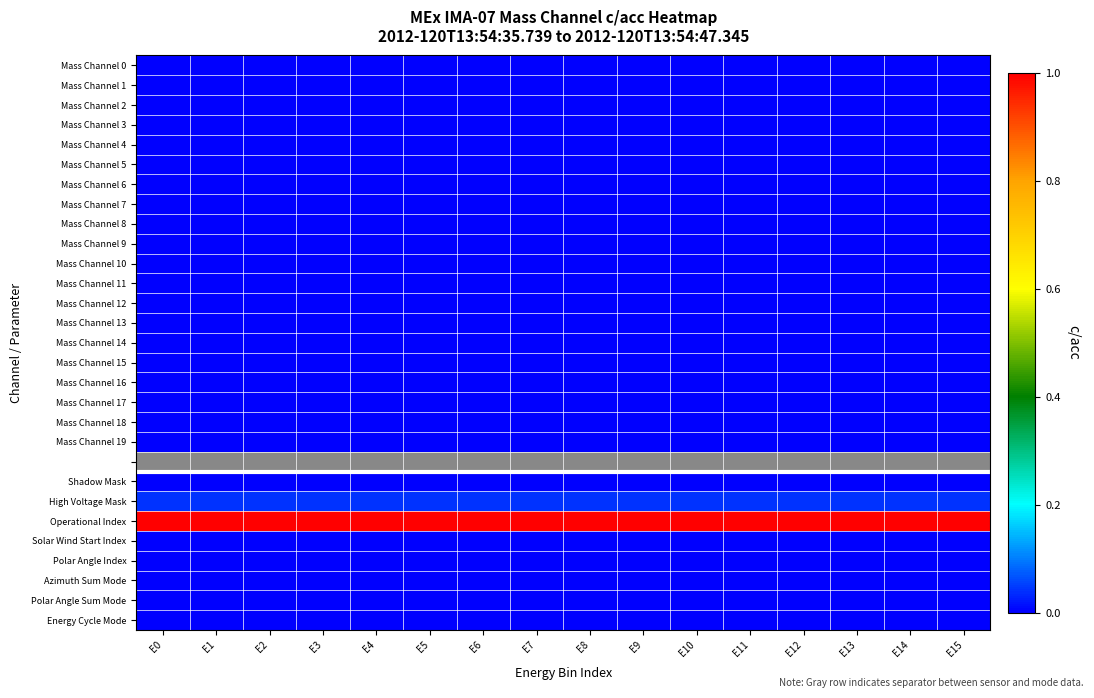

Count the number of categories in the chart.

16